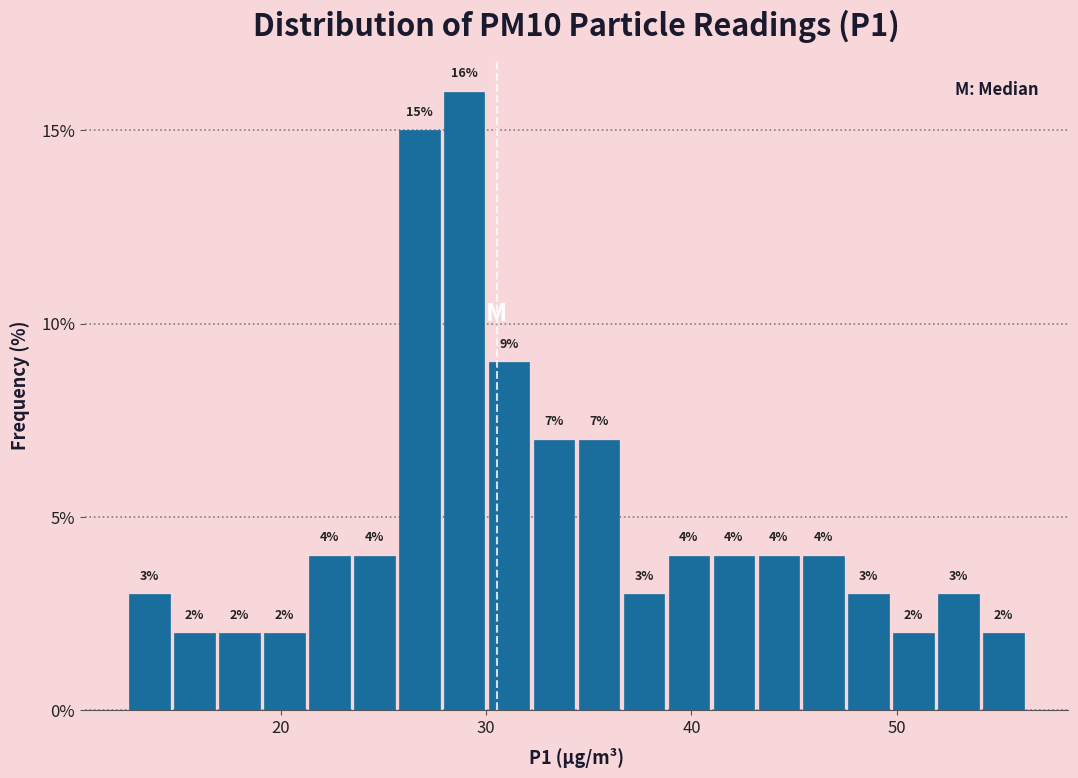

Around what value on the x-axis is the tallest bar? Give the approximate position of its centre, as read against the axis.

29